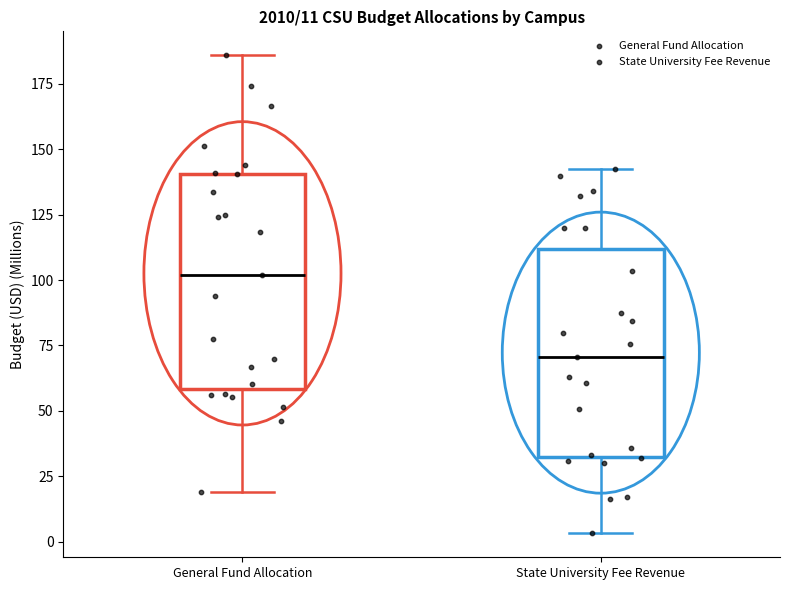

Which box's median line is the lowest?

State University Fee Revenue